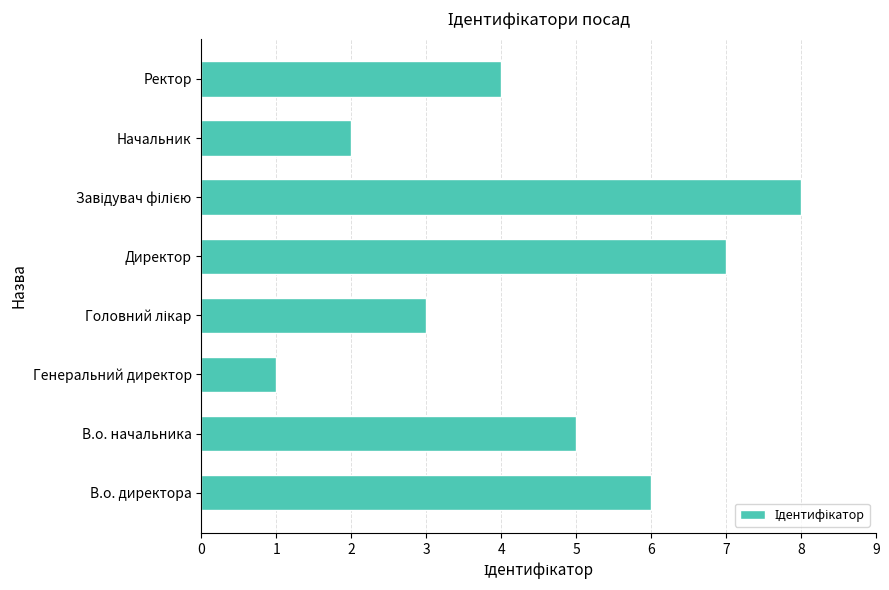

Reading bottom to top, list all the values displayed in this chart.

6	5	1	3	7	8	2	4